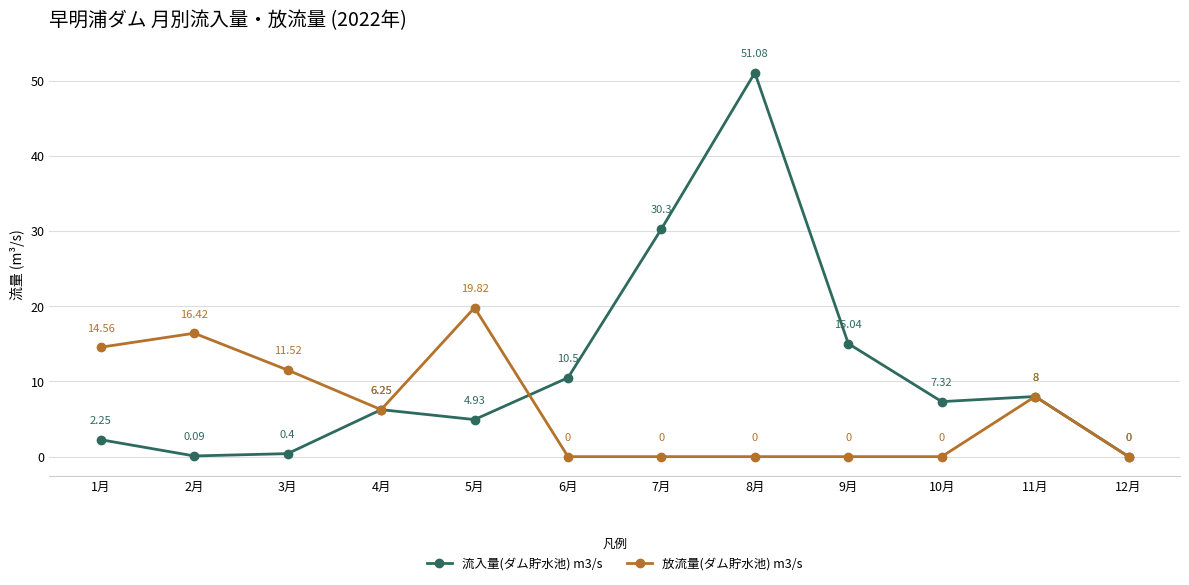

What is the sum of the 放流量(ダム貯水池) m3/s values at 5月 and 2月?

36.2